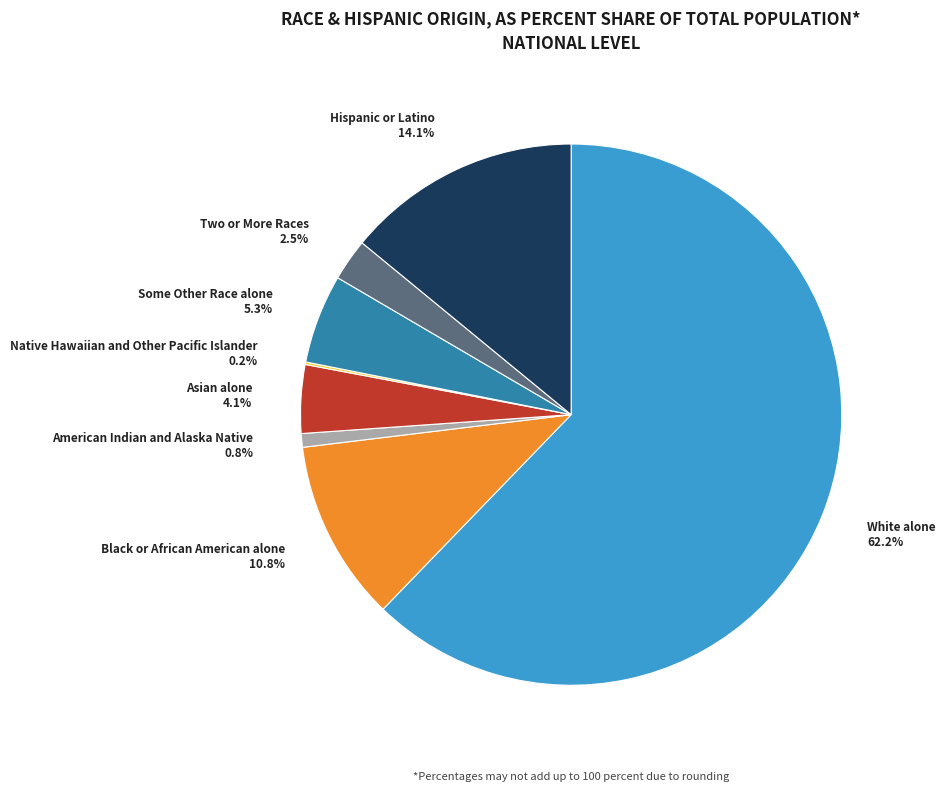

What percentage is NOT represented by Asian alone?

95.9%